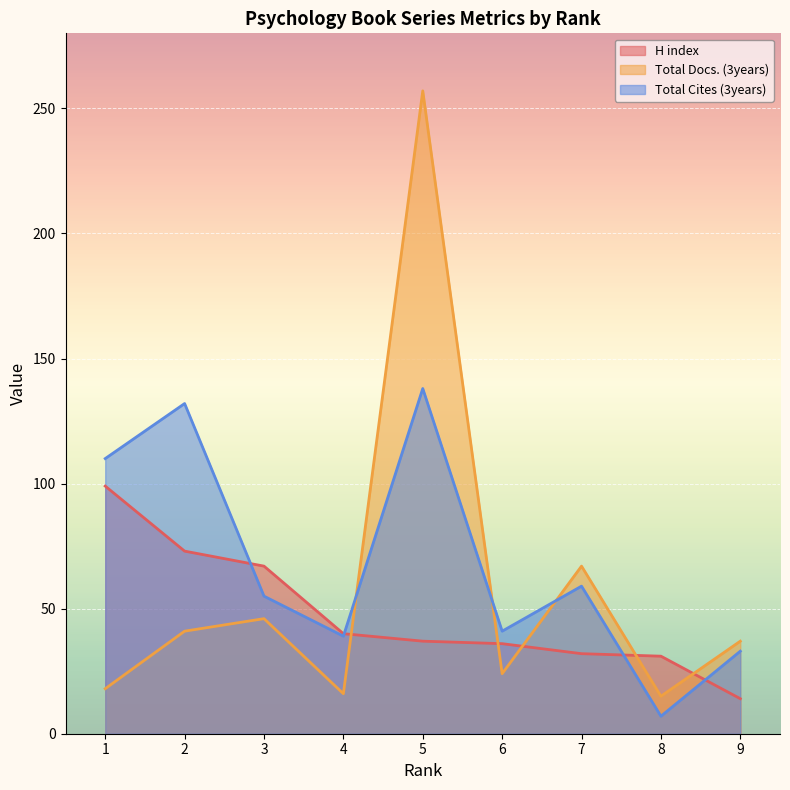

What is the average value of the H index series?

48